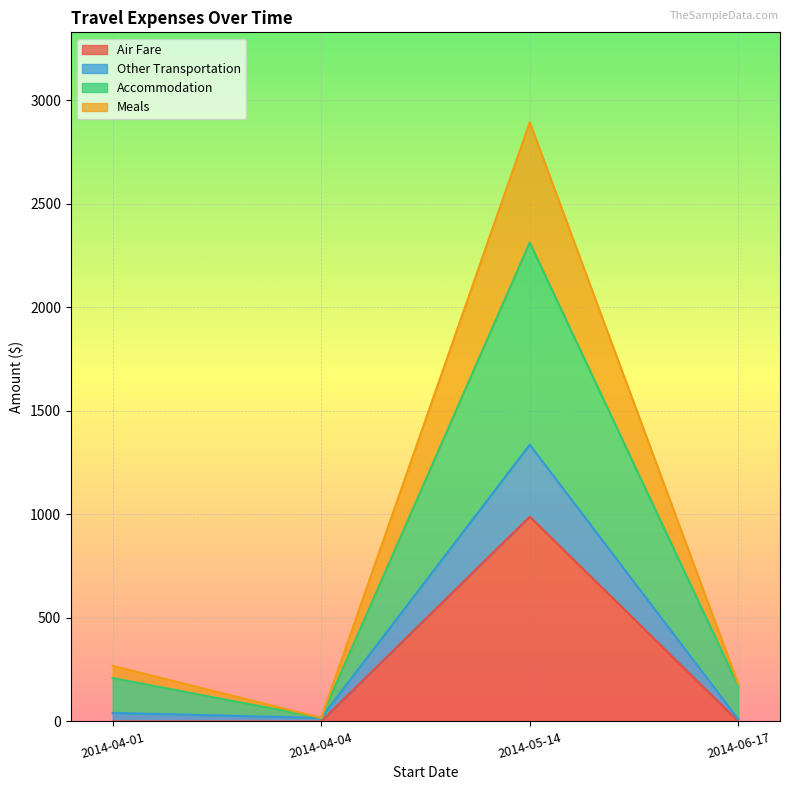

What are all the series names shown in the legend?

Air Fare, Other Transportation, Accommodation, Meals